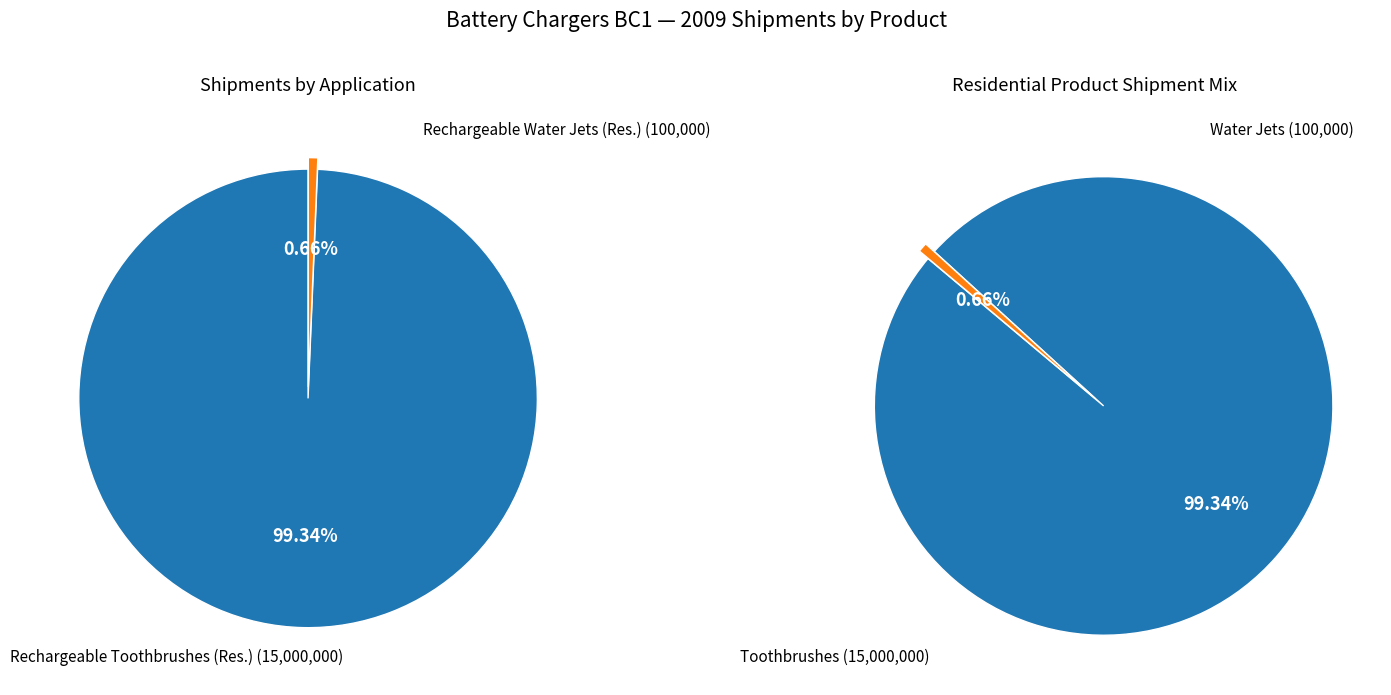

Is there a majority slice in this chart?

Yes